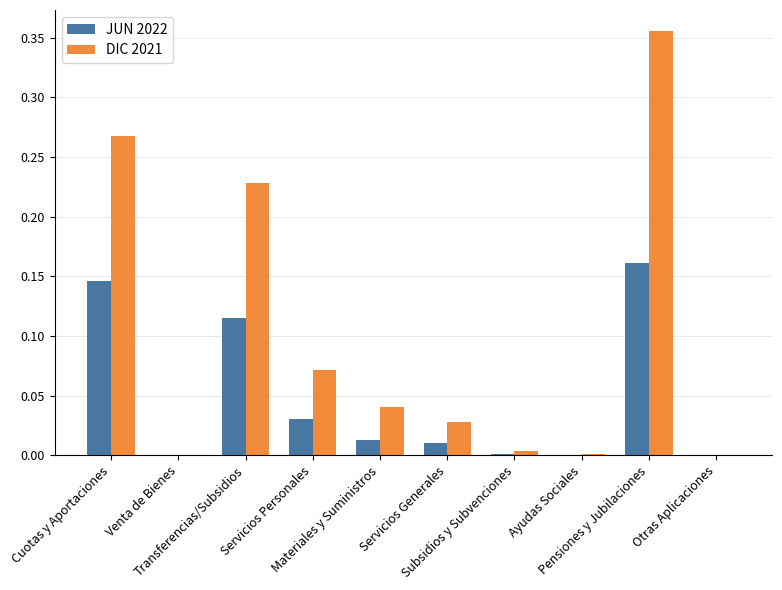

Reading left to right, transcribe all the data shown in this chart.

JUN 2022: Cuotas y Aportaciones=0.1	Venta de Bienes=0.0	Transferencias/Subsidios=0.1	Servicios Personales=0.0	Materiales y Suministros=0.0	Servicios Generales=0.0	Subsidios y Subvenciones=0.0	Ayudas Sociales=0.0	Pensiones y Jubilaciones=0.2	Otras Aplicaciones=0.0
DIC 2021: Cuotas y Aportaciones=0.3	Venta de Bienes=0.0	Transferencias/Subsidios=0.2	Servicios Personales=0.1	Materiales y Suministros=0.0	Servicios Generales=0.0	Subsidios y Subvenciones=0.0	Ayudas Sociales=0.0	Pensiones y Jubilaciones=0.4	Otras Aplicaciones=0.0